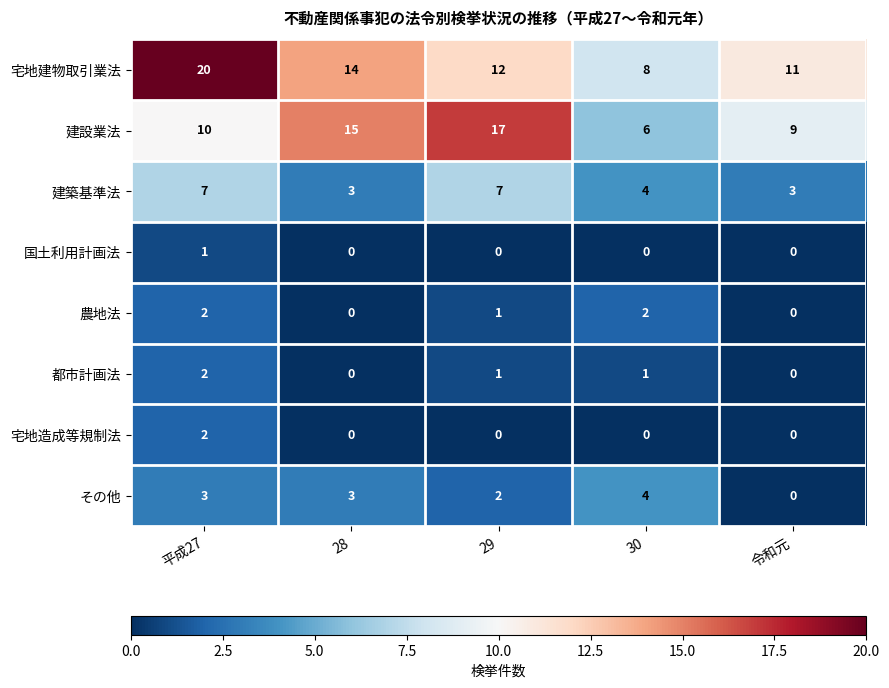

What is the difference between the 宅地建物取引業法 values at 平成27 and 29?

8